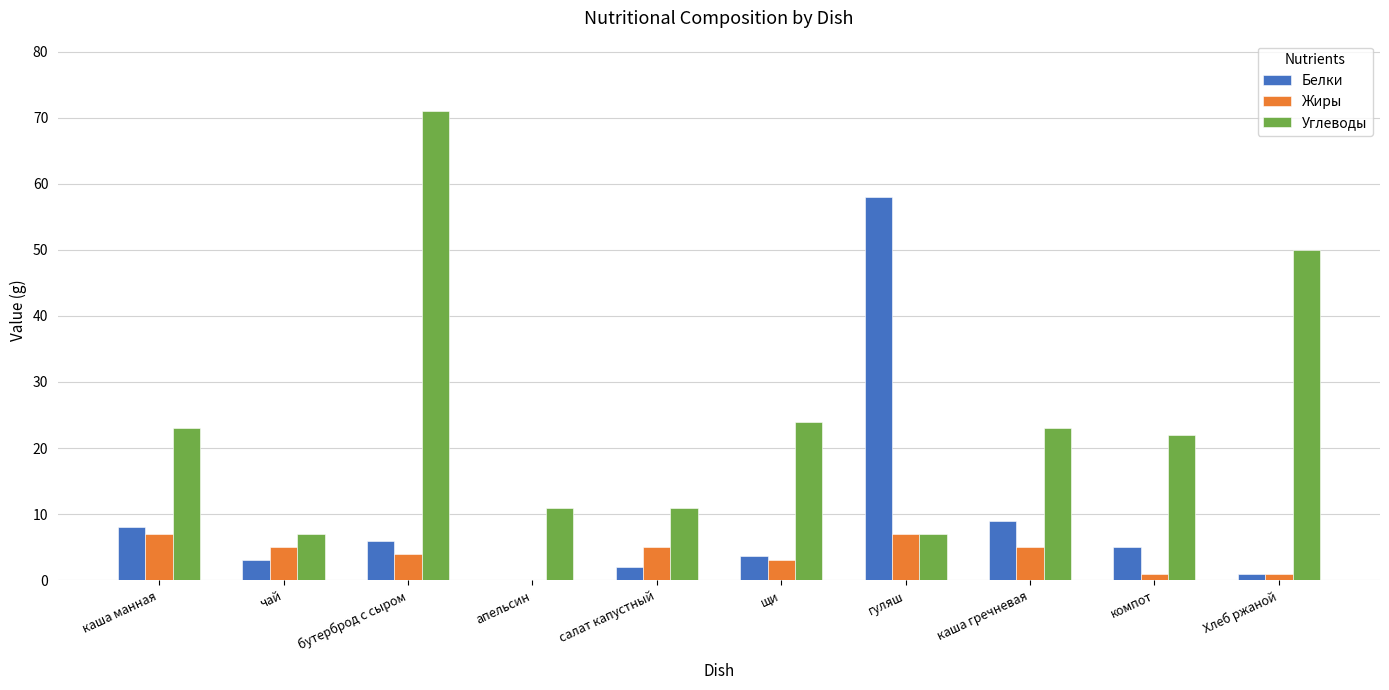

How many series are shown in this chart?

3